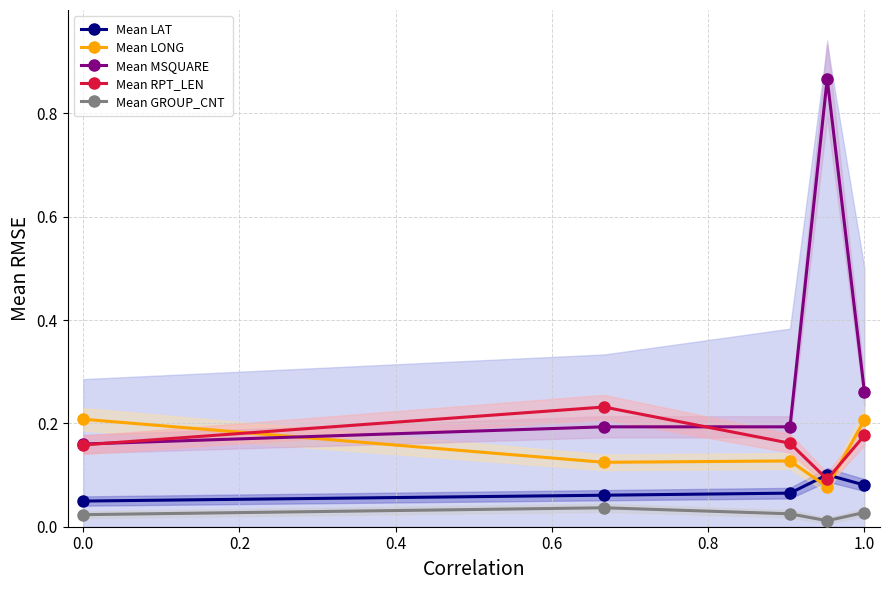

Count the Mean GROUP_CNT values in the range 0 to 1.

5